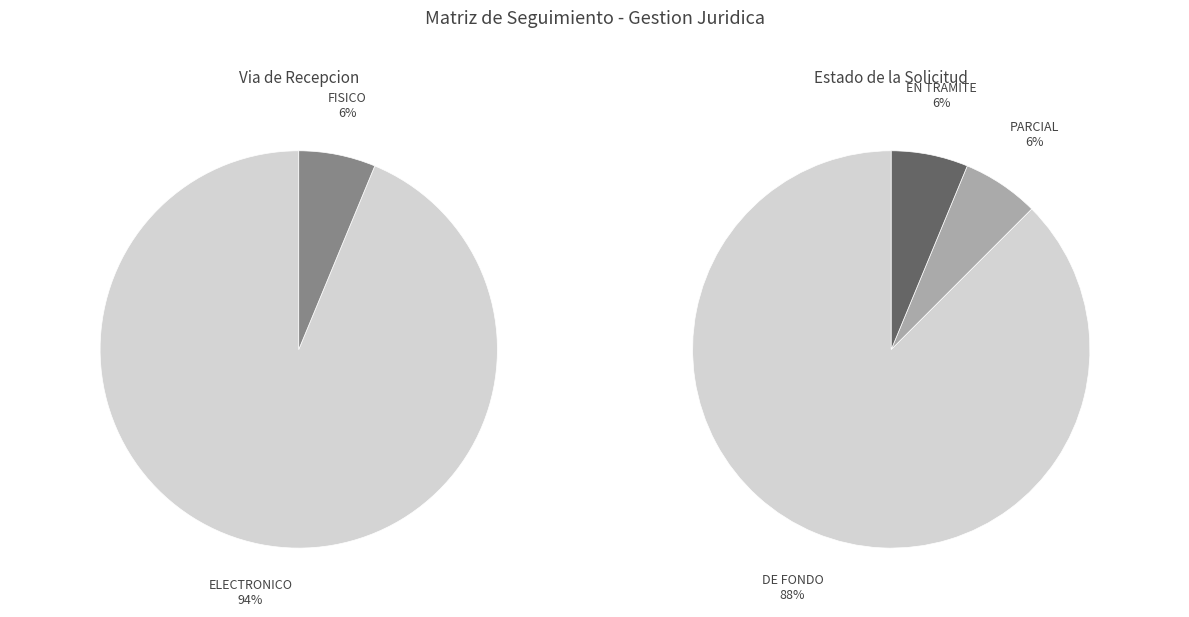

What is the total percentage of FISICO and ELECTRONICO?

100.0%